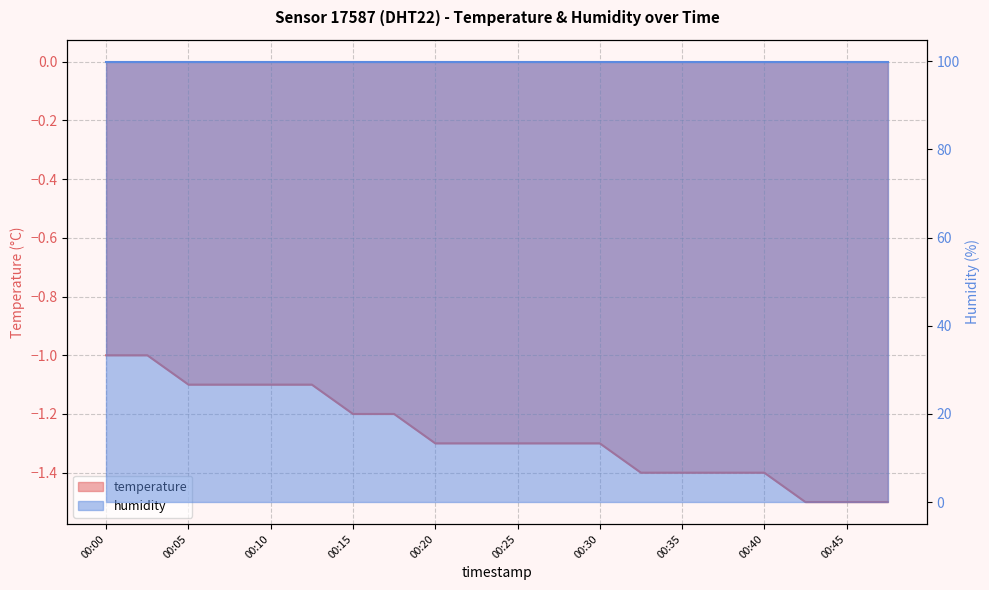

Rank the categories by value from lowest to highest.

00:42, 00:45, 00:47, 00:32, 00:35, 00:37, 00:40, 00:20, 00:22, 00:25, 00:27, 00:30, 00:15, 00:17, 00:05, 00:07, 00:10, 00:12, 00:00, 00:02